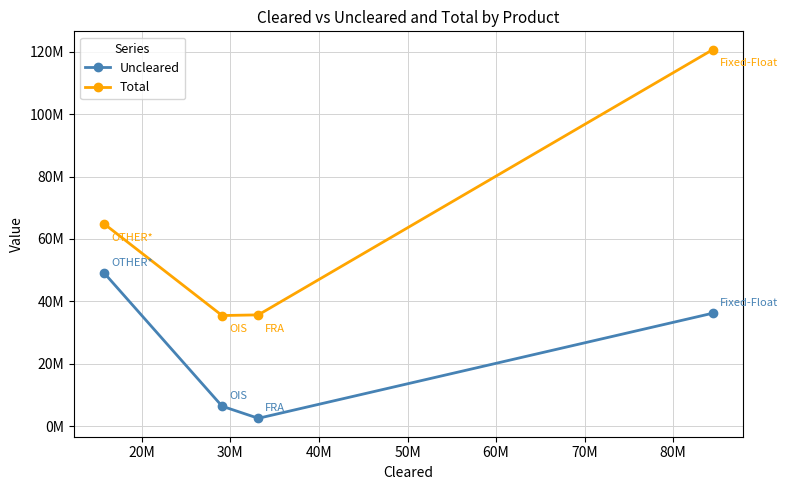

True or false: Total and Uncleared intersect in this chart.

False